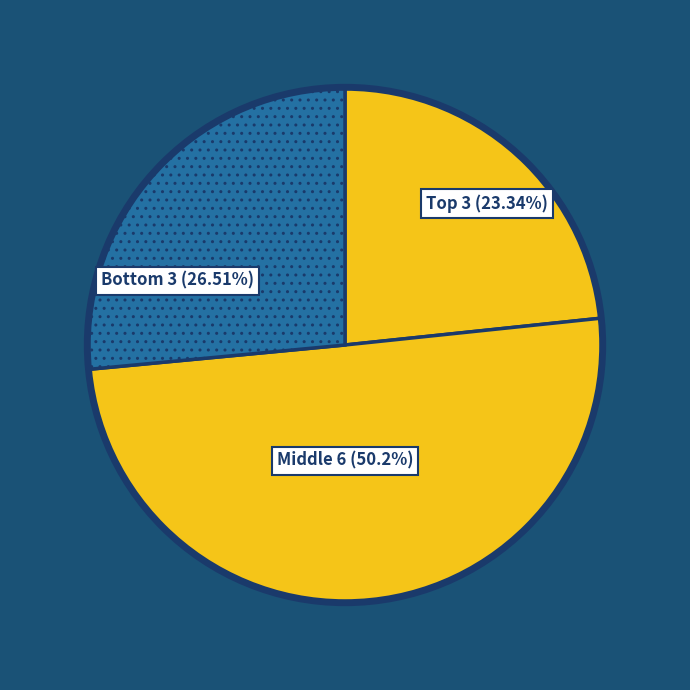

Count the number of slices in the pie.

3